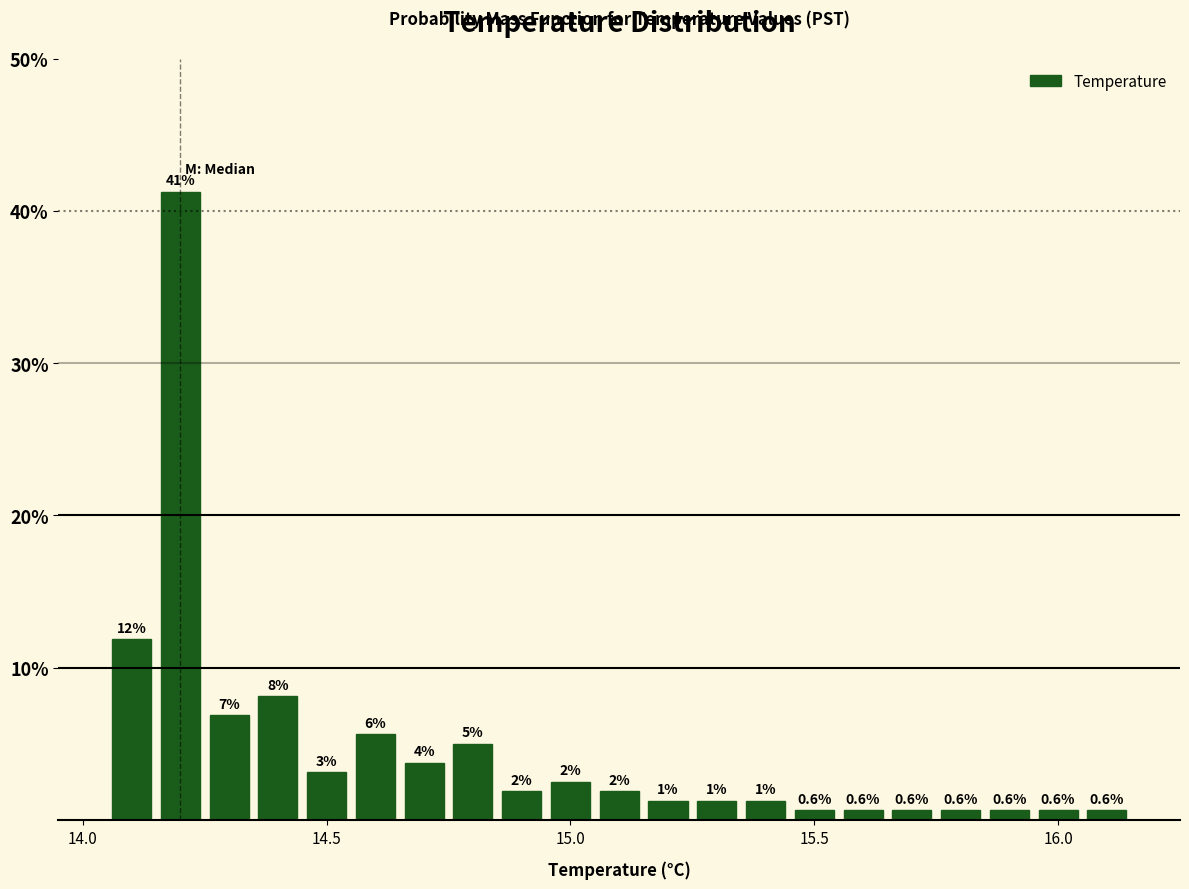

Around what value on the x-axis is the tallest bar? Give the approximate position of its centre, as read against the axis.

14.20